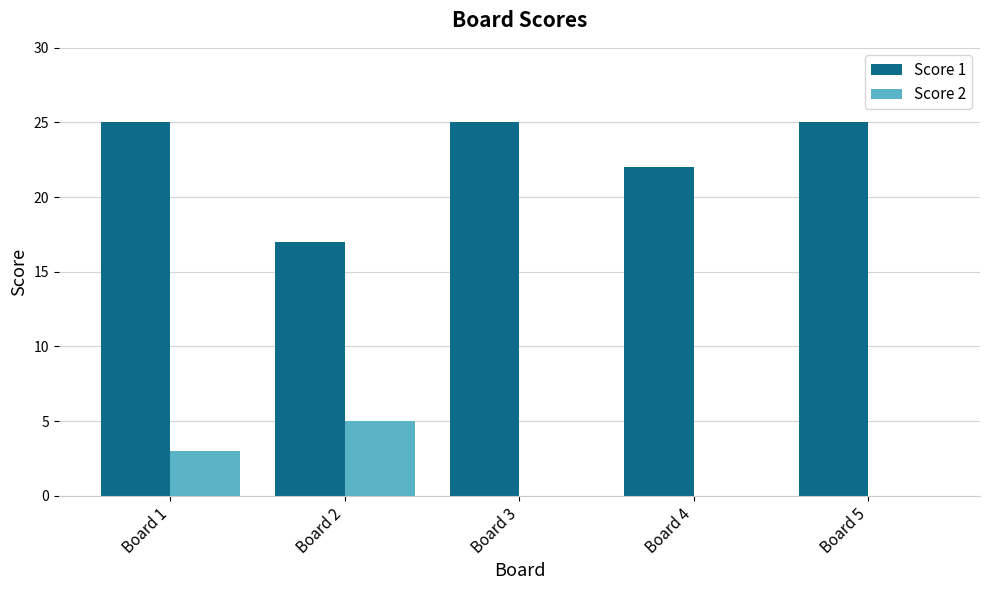

What is the sum of all Score 2 values?

8